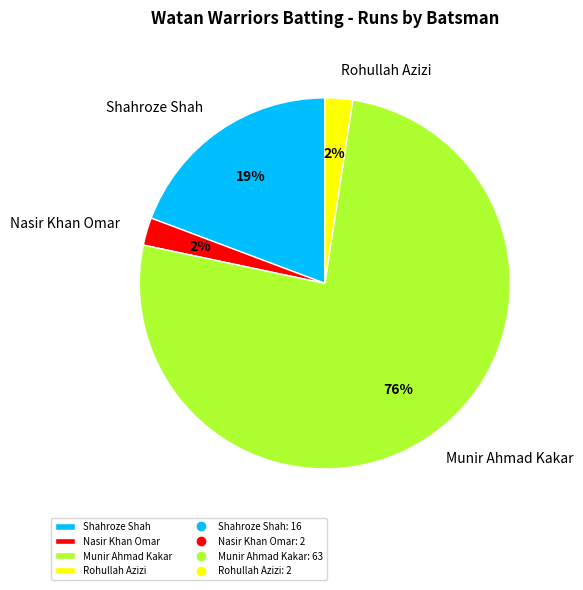

What is the largest slice in the pie chart?

Munir Ahmad Kakar